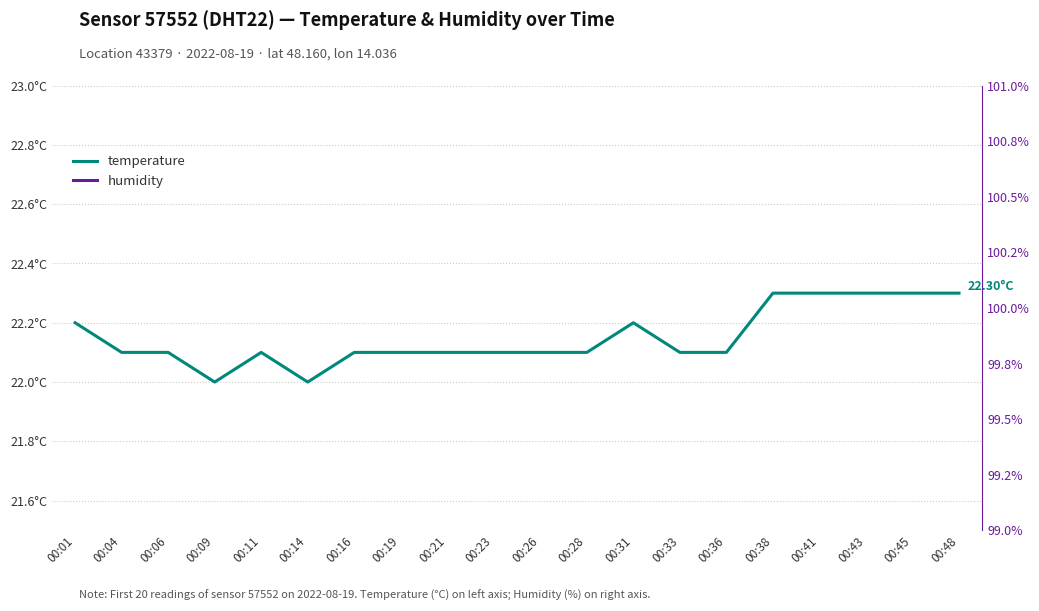

List the series in order of their peak value, highest first.

humidity, temperature